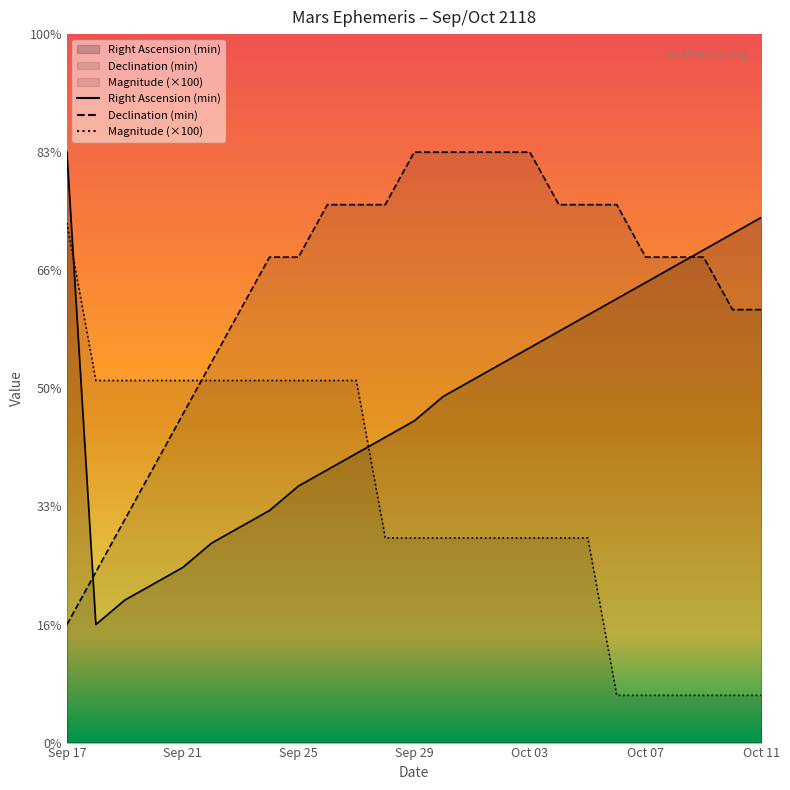

Reading left to right, transcribe all the data shown in this chart.

Right Ascension (min): Sep 17=25.0	Sep 18=5.0	Sep 19=6.0	Sep 20=6.7	Sep 21=7.4	Sep 22=8.4	Sep 23=9.1	Sep 24=9.8	Sep 25=10.9	Sep 26=11.6	Sep 27=12.2	Sep 28=12.9	Sep 29=13.6	Sep 30=14.7	Oct 01=15.3	Oct 02=16.0	Oct 03=16.7	Oct 04=17.4	Oct 05=18.1	Oct 06=18.8	Oct 07=19.5	Oct 08=20.2	Oct 09=20.9	Oct 10=21.6	Oct 11=22.2
Declination (min): Sep 17=5.0	Sep 18=7.2	Sep 19=9.4	Sep 20=11.7	Sep 21=13.9	Sep 22=16.1	Sep 23=18.3	Sep 24=20.6	Sep 25=20.6	Sep 26=22.8	Sep 27=22.8	Sep 28=22.8	Sep 29=25.0	Sep 30=25.0	Oct 01=25.0	Oct 02=25.0	Oct 03=25.0	Oct 04=22.8	Oct 05=22.8	Oct 06=22.8	Oct 07=20.6	Oct 08=20.6	Oct 09=20.6	Oct 10=18.3	Oct 11=18.3
Magnitude: Sep 17=22.0	Sep 18=15.3	Sep 19=15.3	Sep 20=15.3	Sep 21=15.3	Sep 22=15.3	Sep 23=15.3	Sep 24=15.3	Sep 25=15.3	Sep 26=15.3	Sep 27=15.3	Sep 28=8.7	Sep 29=8.7	Sep 30=8.7	Oct 01=8.7	Oct 02=8.7	Oct 03=8.7	Oct 04=8.7	Oct 05=8.7	Oct 06=2.0	Oct 07=2.0	Oct 08=2.0	Oct 09=2.0	Oct 10=2.0	Oct 11=2.0